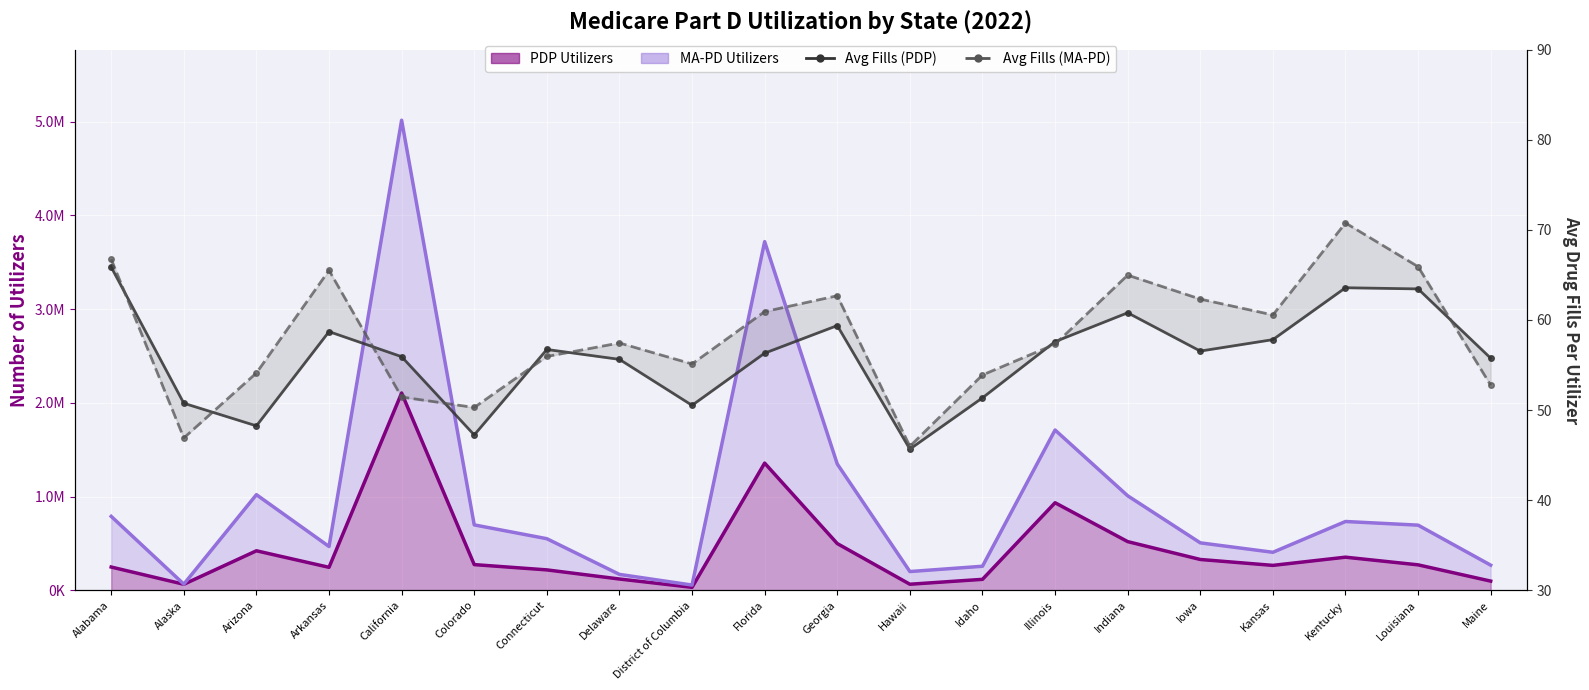

Where is Avg Fills (PDP) nearest to the value 55?

Delaware